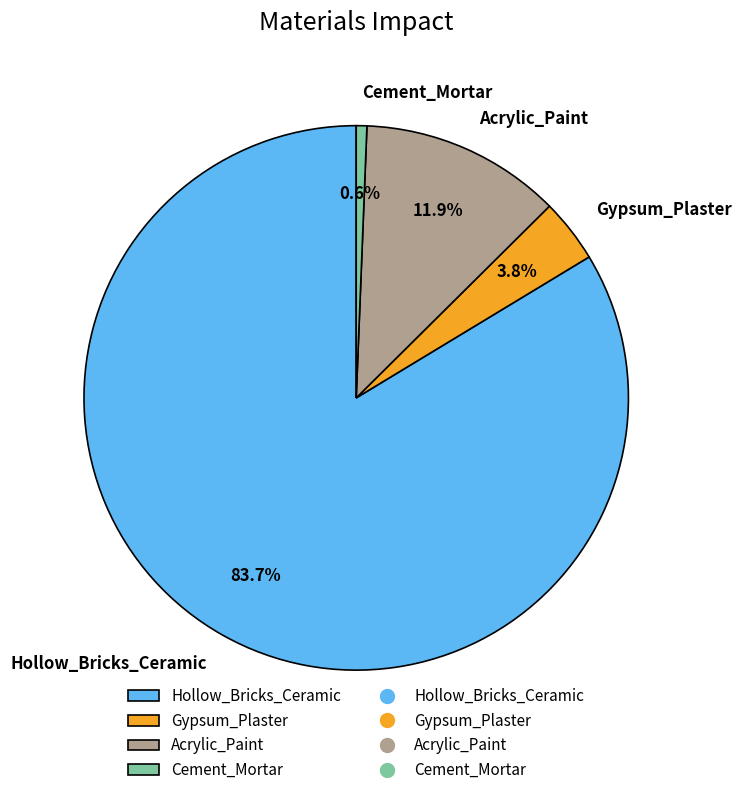

What percentage is the Cement_Mortar slice, to the nearest percent?

1%